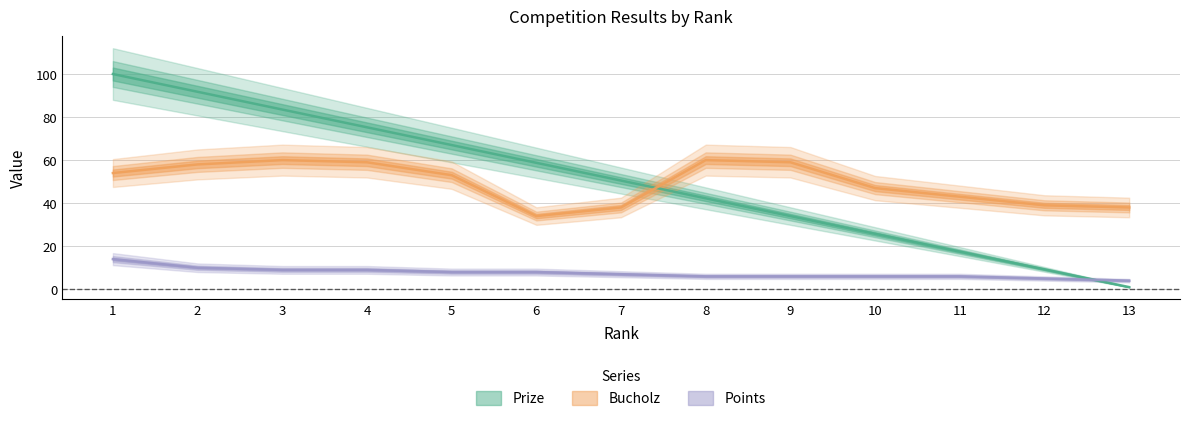

The value of Bucholz at 4 is 85.2. True or false?

False